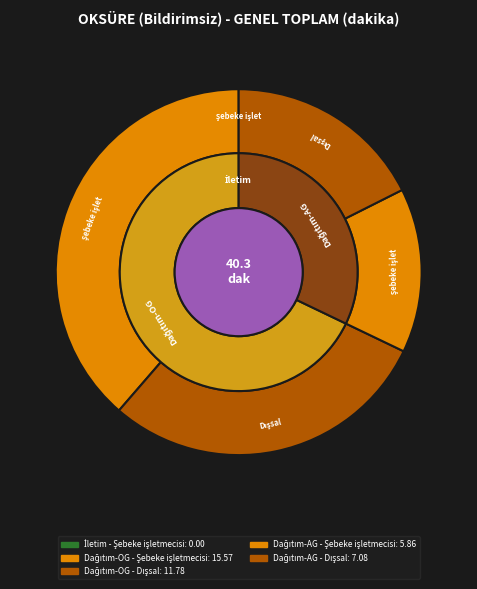

True or false: Dağıtım-AG - Şebeke işletmecisi accounts for 22% of the total.

False